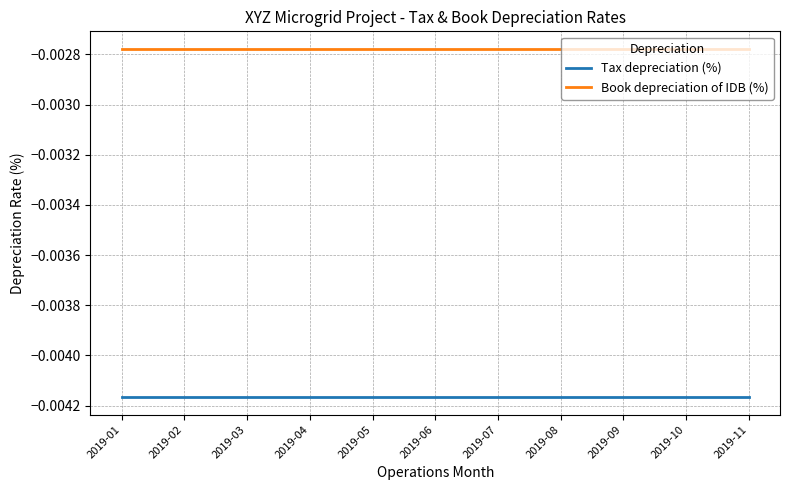

Which series has the largest total across all categories?

Book depreciation of IDB (%)